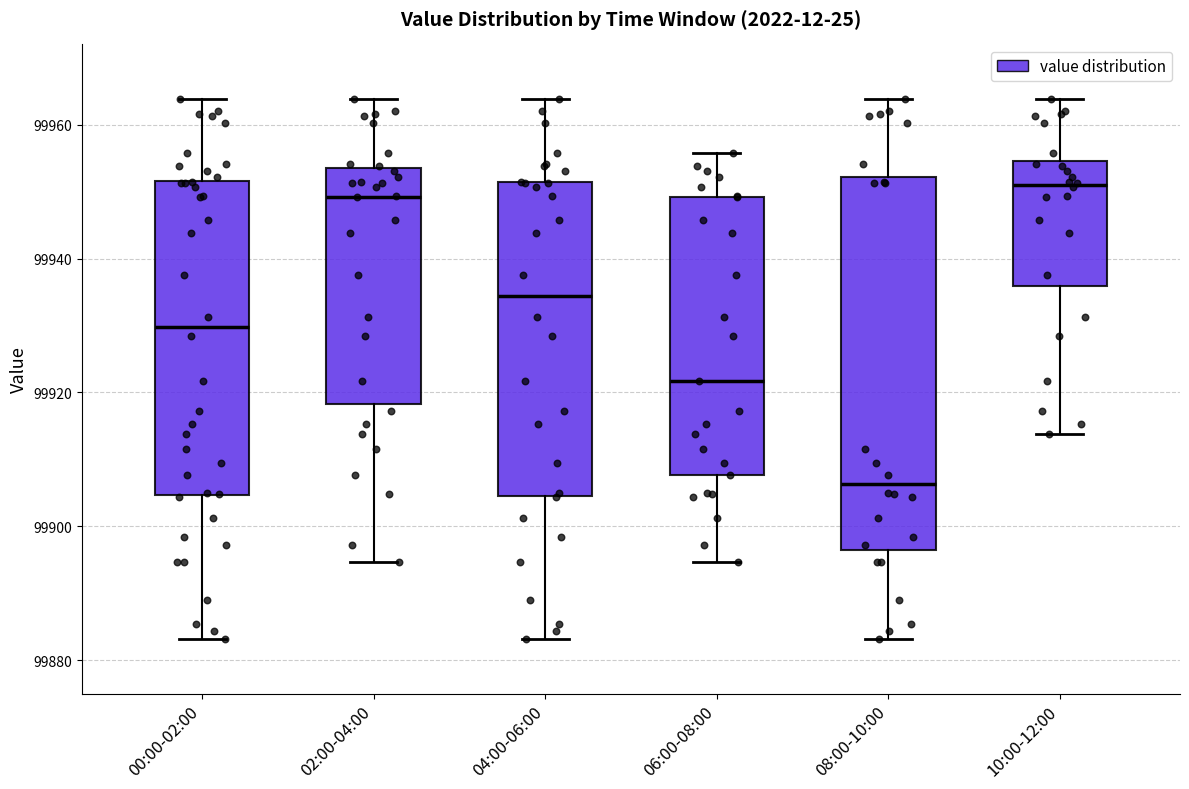

Which box is the tallest, from its lower edge to its upper edge?

08:00-10:00